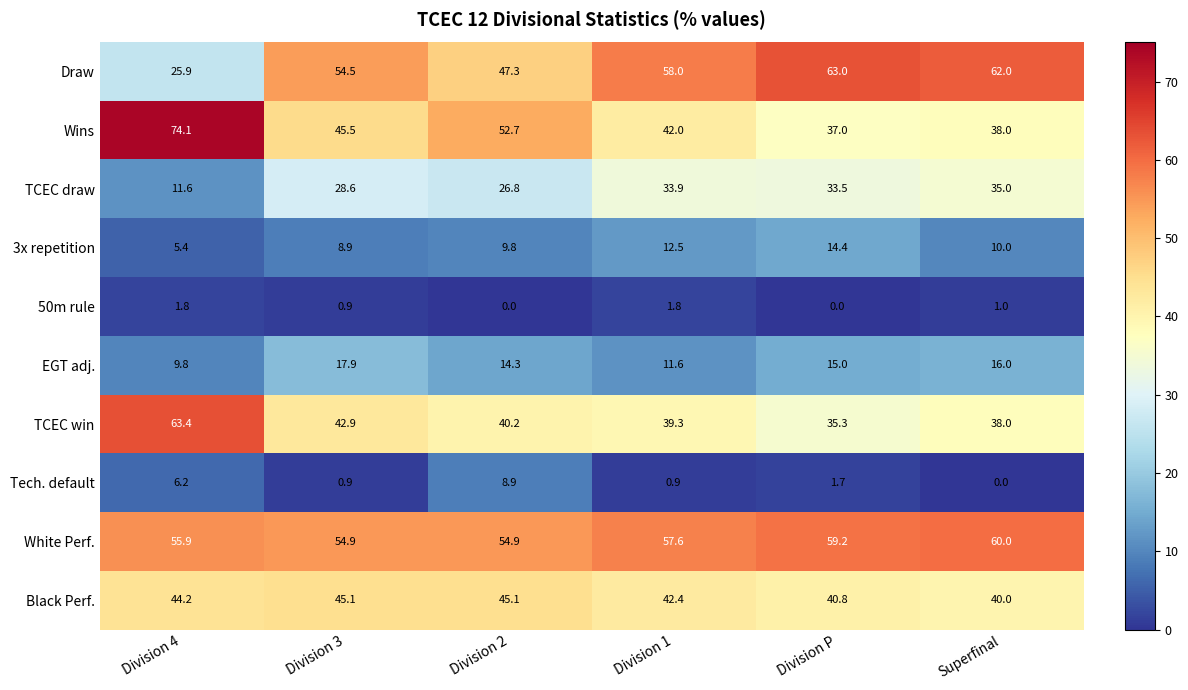

Is it true that Draw equals 62.0 at Superfinal?

True